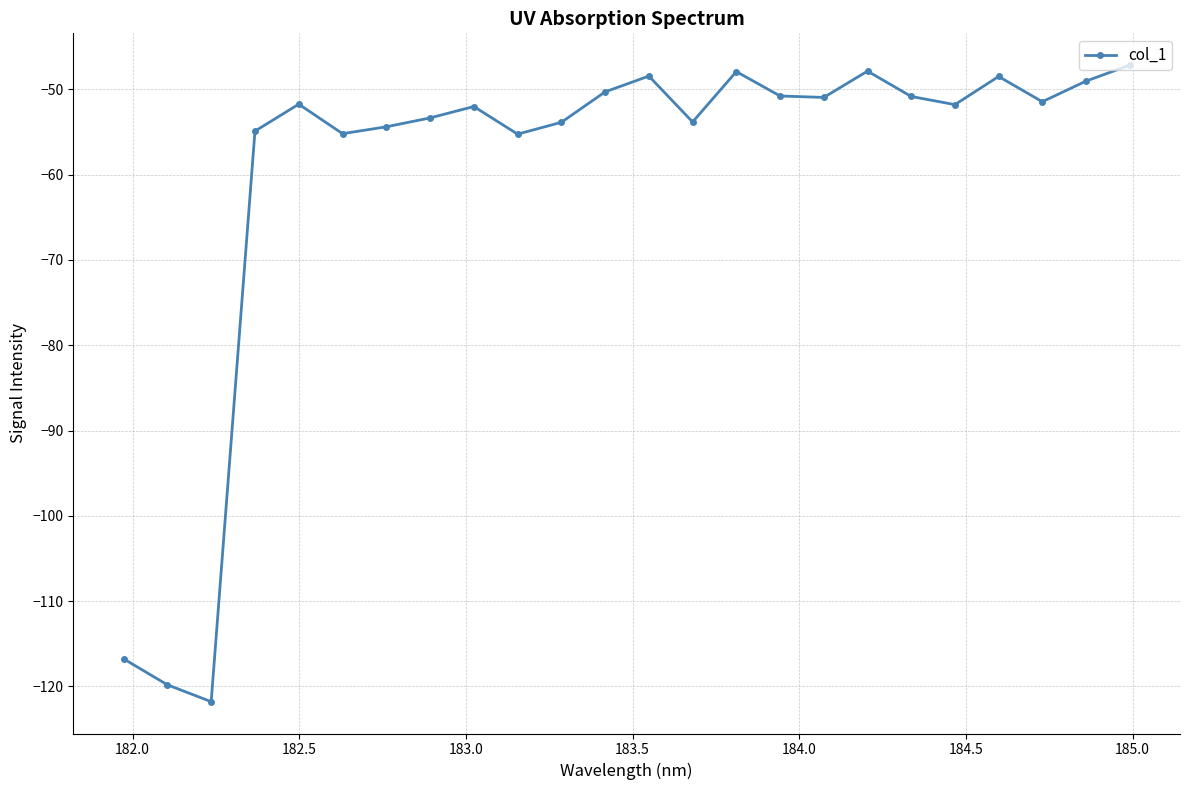

True or false: the data has more than 2 interior local peaks.

True